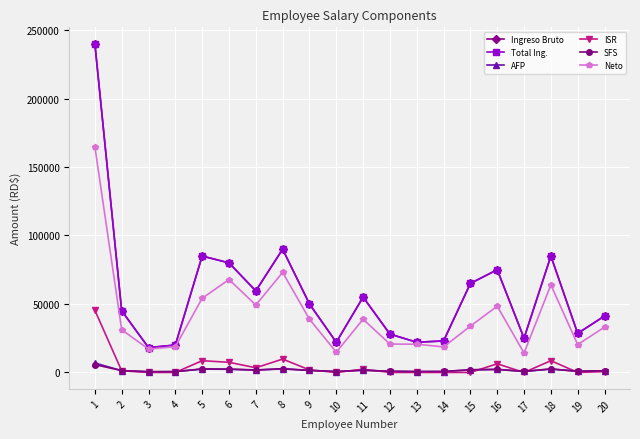

Rank the series by their maximum value, from highest to lowest.

Ingreso Bruto, Total Ing., Neto, ISR, AFP, SFS